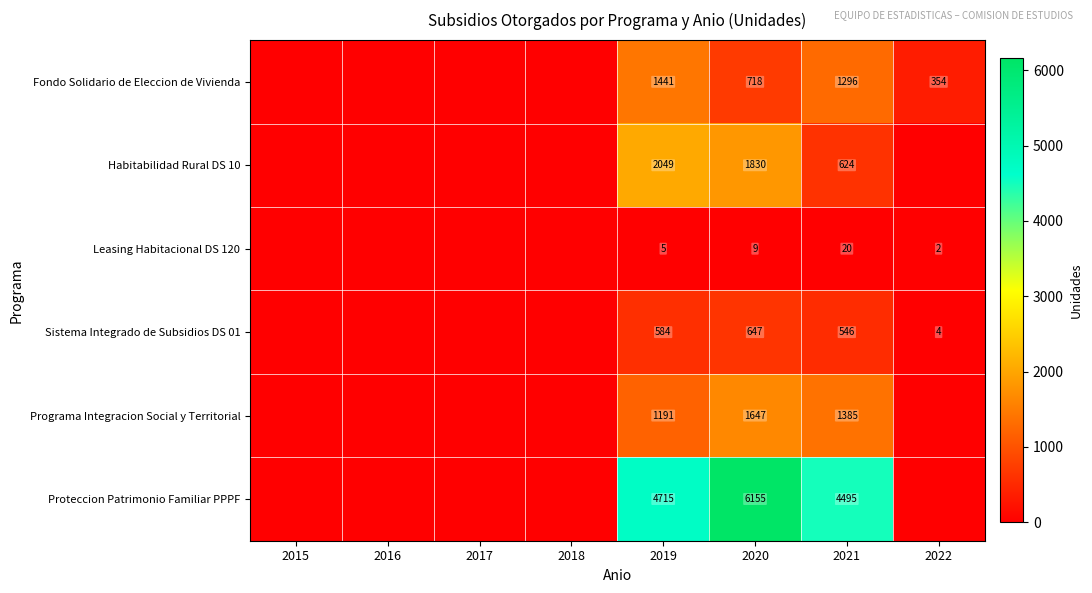

What is the difference between the highest and lowest values at 2021?

4475